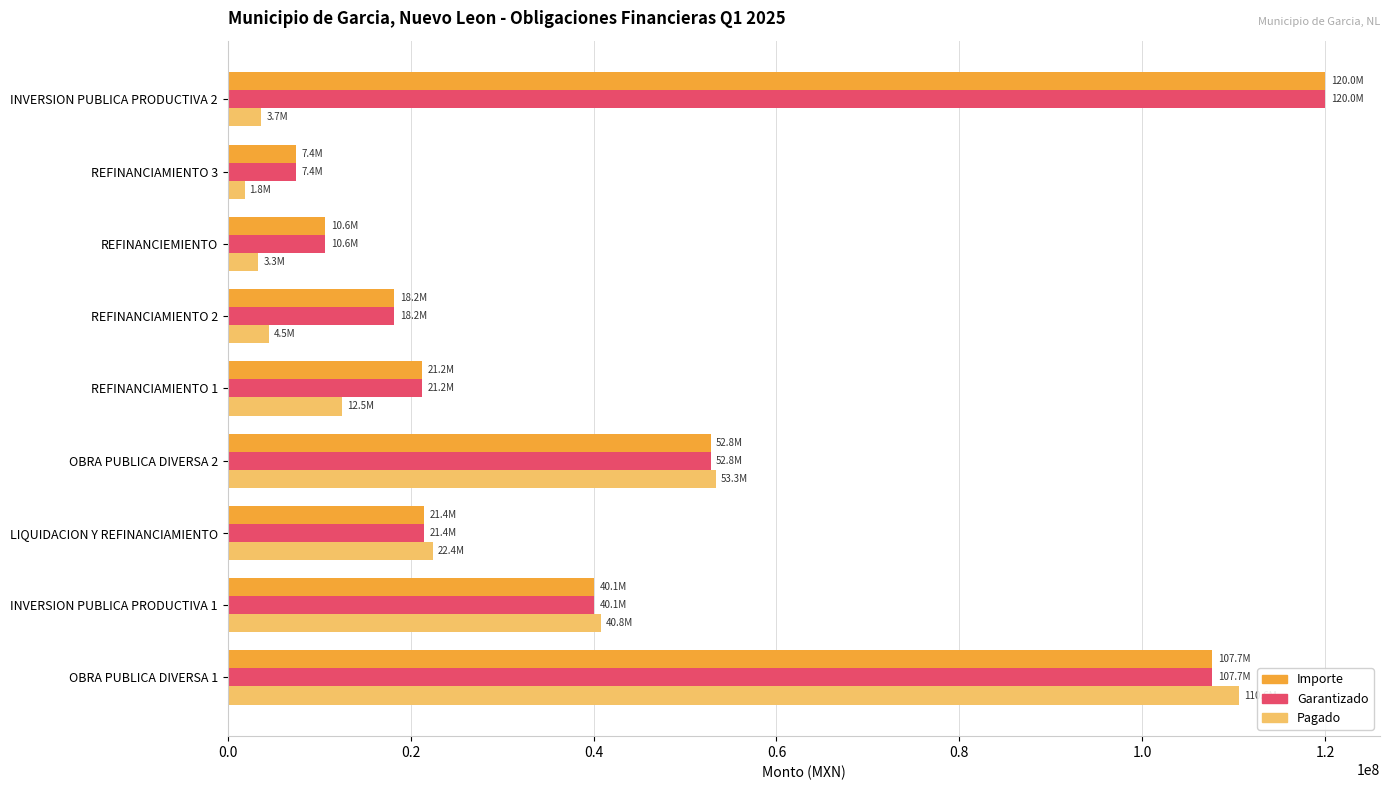

What is the difference between the highest and lowest values at INVERSION PUBLICA PRODUCTIVA 2?

116332921.1